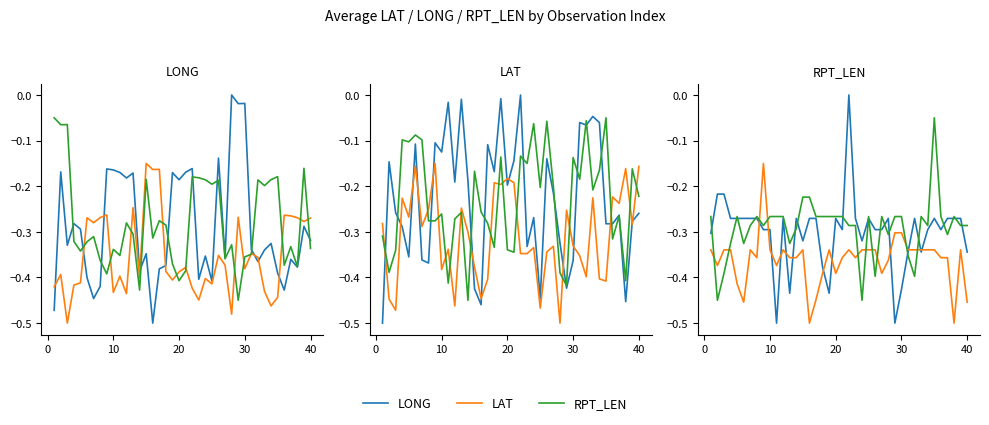

What is the spread (max minus min) of values at 10?

0.1